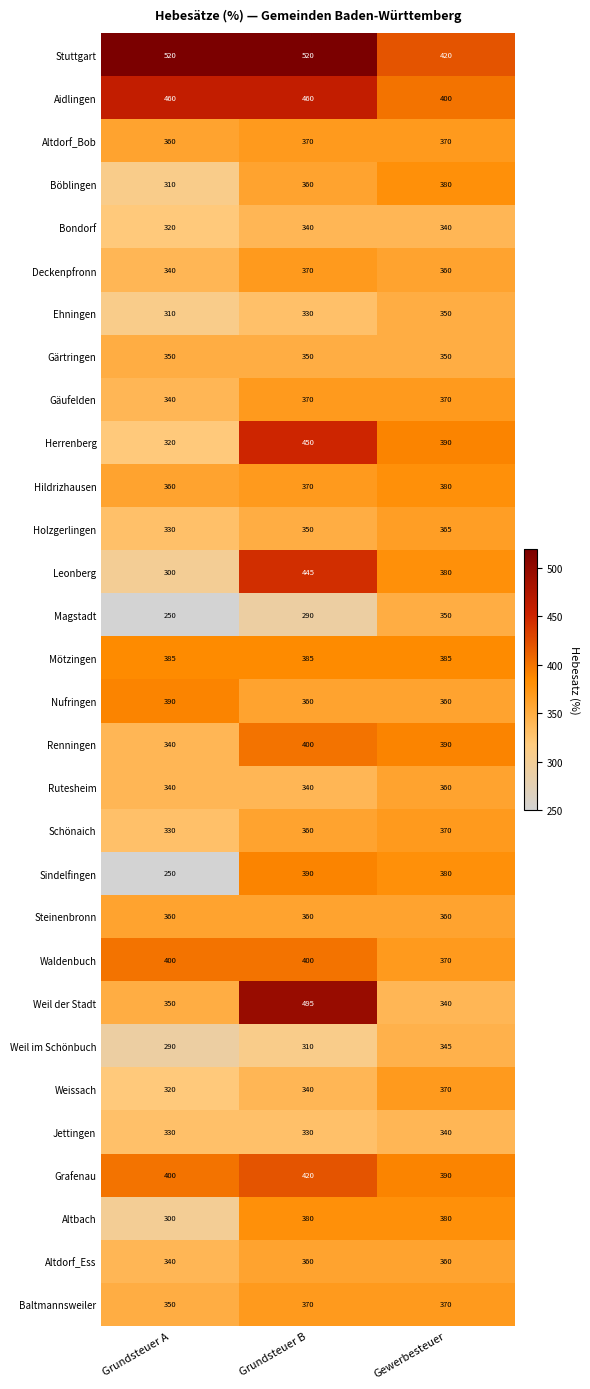

What is the total value across all series at Gewerbesteuer?

11075